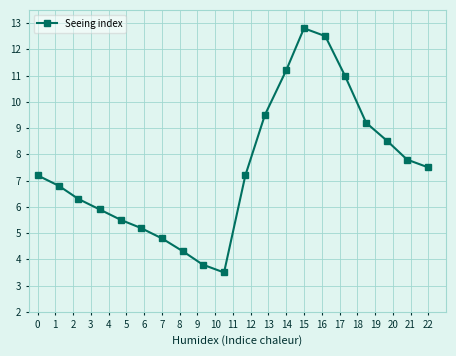

What is the difference between the maximum and minimum values?

9.3